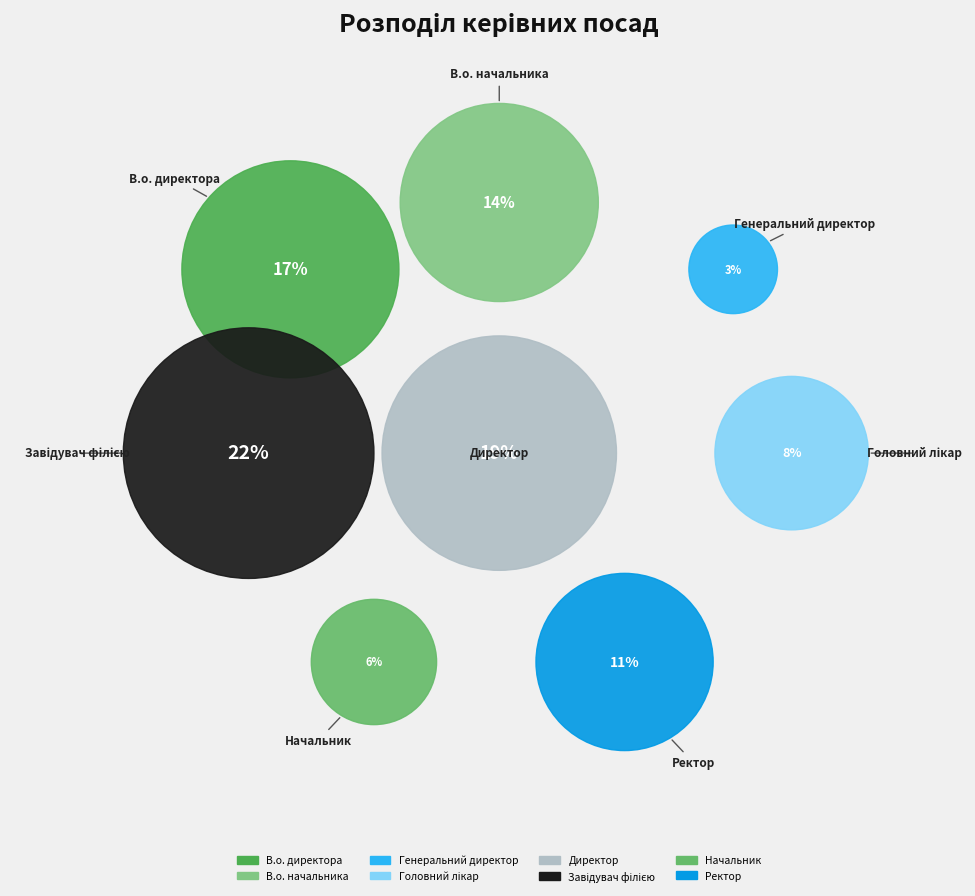

Is it true that В.о. начальника is 14% of the pie?

True